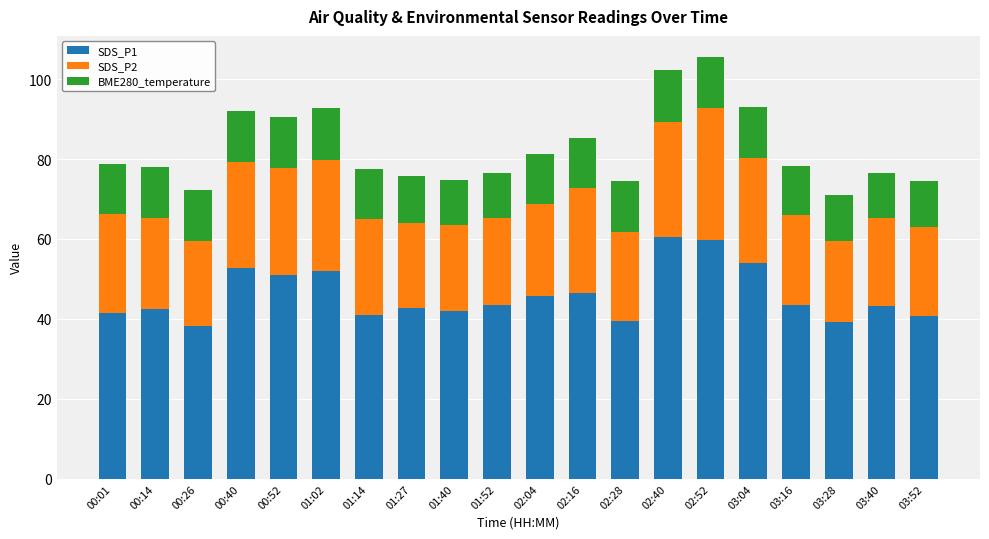

What is the difference between the second highest and minimum values in the SDS_P1 series?

21.5